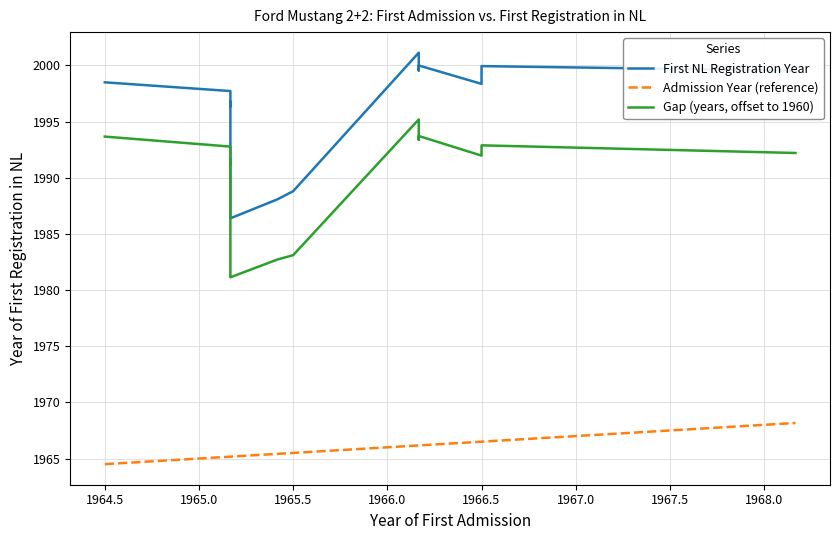

Does the chart have visible grid lines?

Yes